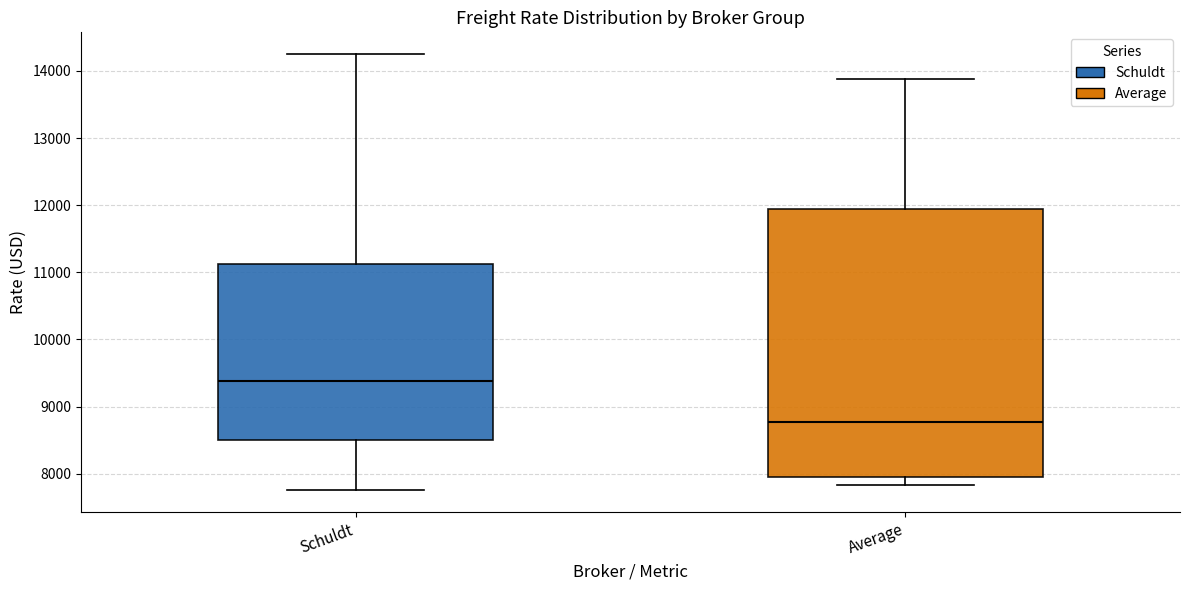

Reading left to right, transcribe this box plot: for each box, give where its median line is, the range the box spans, and where its two whiskers end, as read against the y-axis. The values are not printed on the chart, so give them approximately, as read against the axis.

Schuldt: median 9400, box 8500 to 11100, whiskers 7800 to 14300
Average: median 8800, box 7900 to 11900, whiskers 7800 to 13900